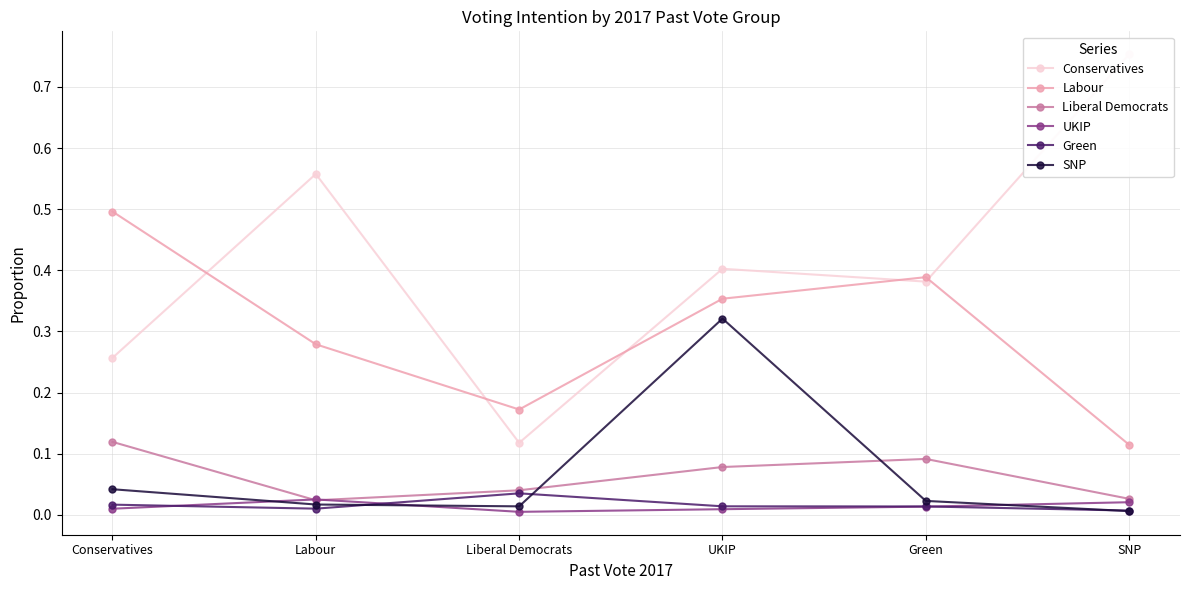

True or false: Liberal Democrats and Green intersect in this chart.

False